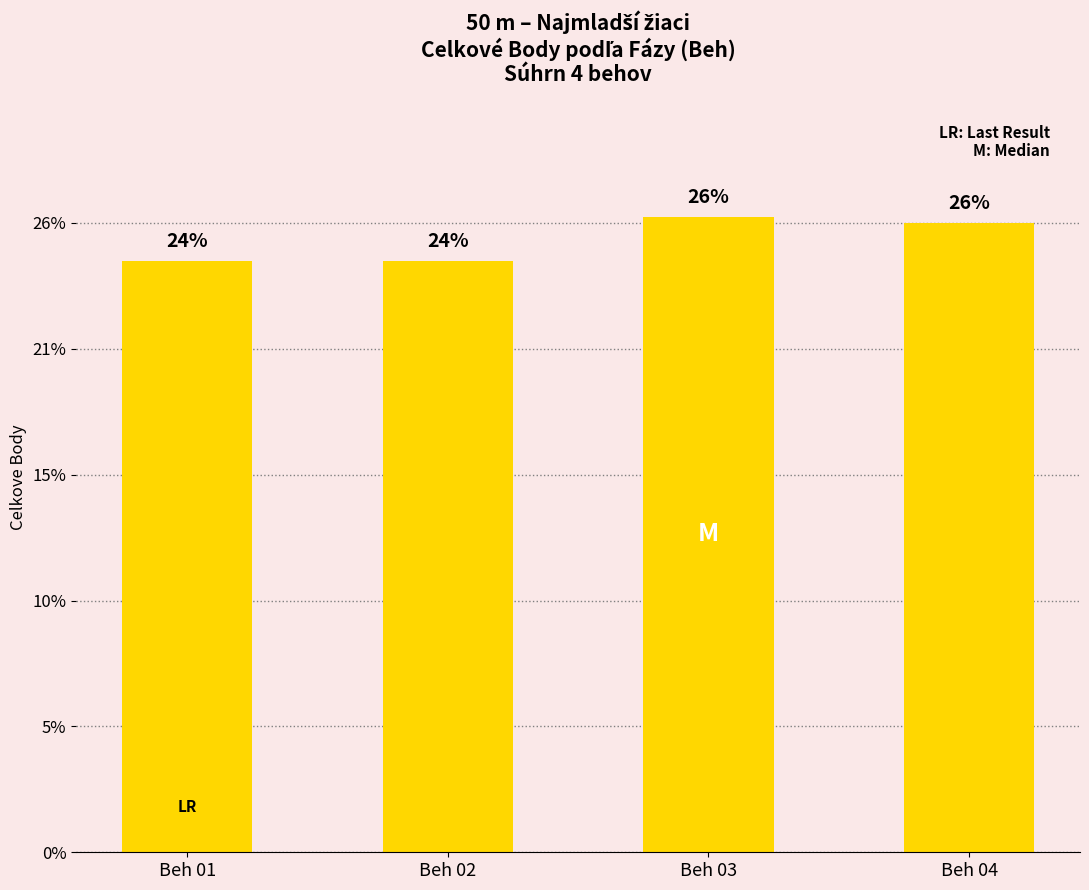

Rank the categories by value from lowest to highest.

Beh 01, Beh 02, Beh 04, Beh 03